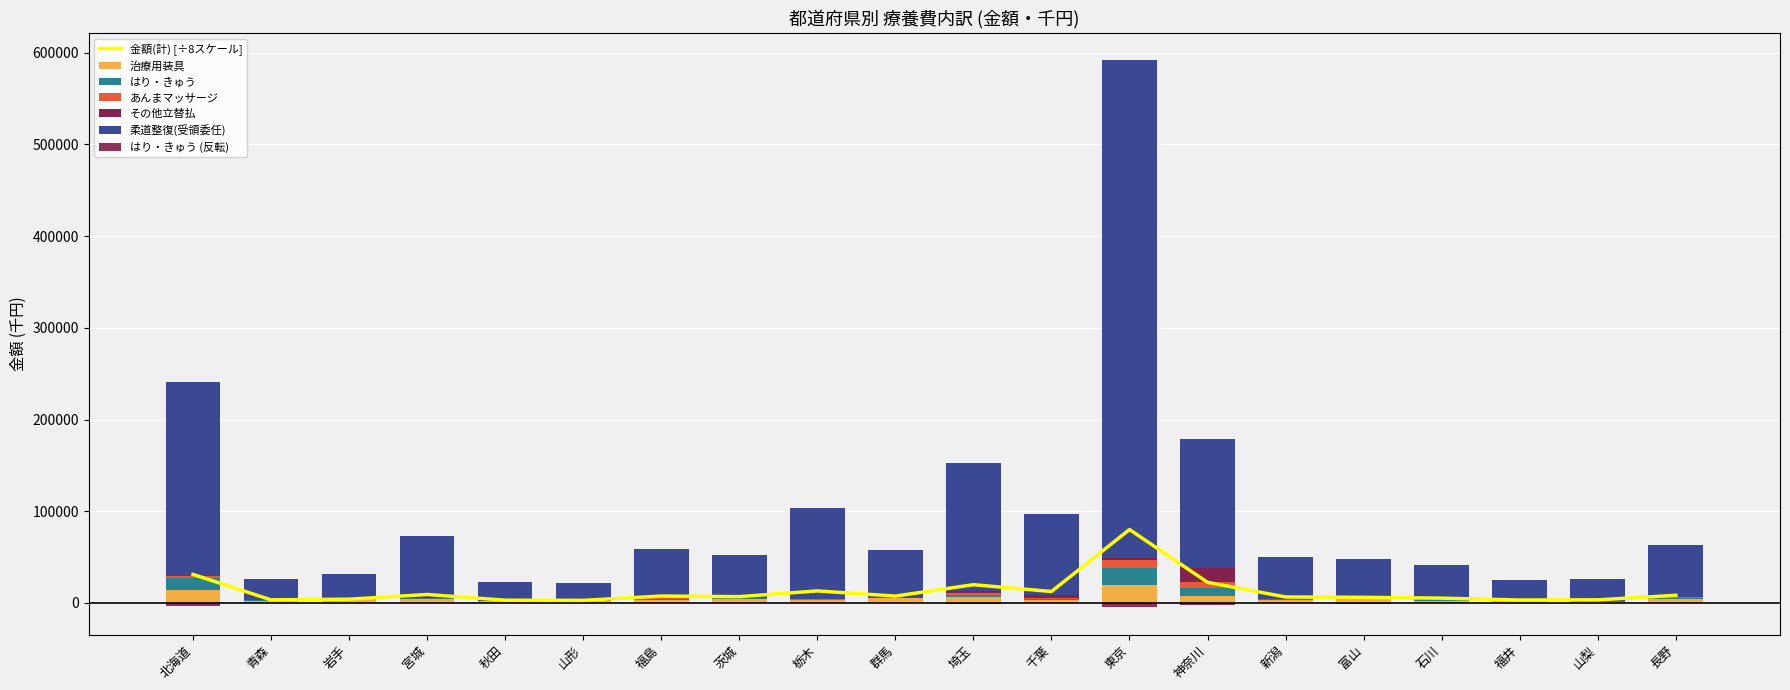

How many values in the はり・きゅう series are below 975?

10